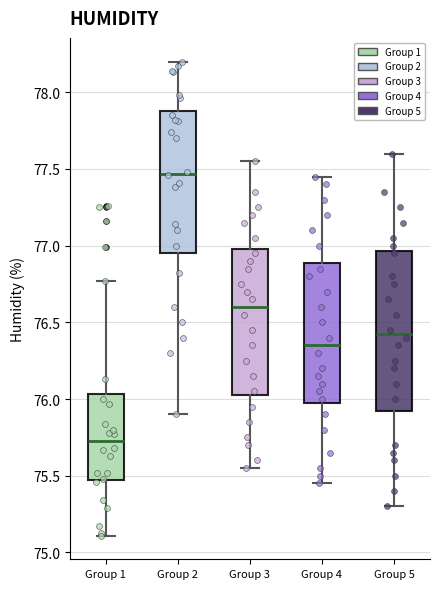

Which box has the highest median line?

Group 2